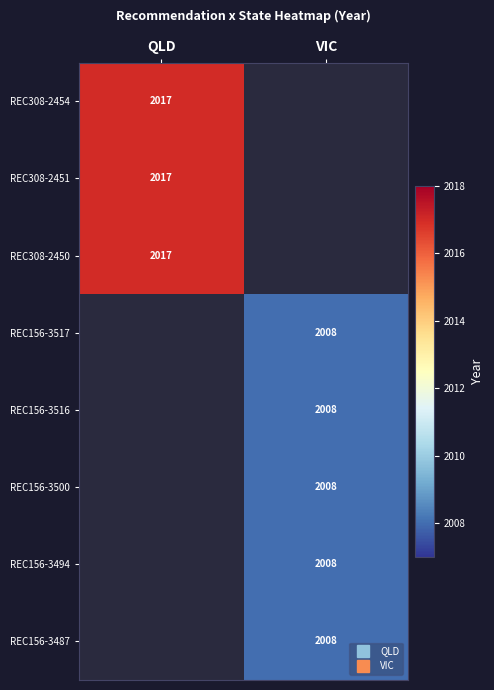

The REC156-3487 series shows 811.1 at VIC. True or false?

False